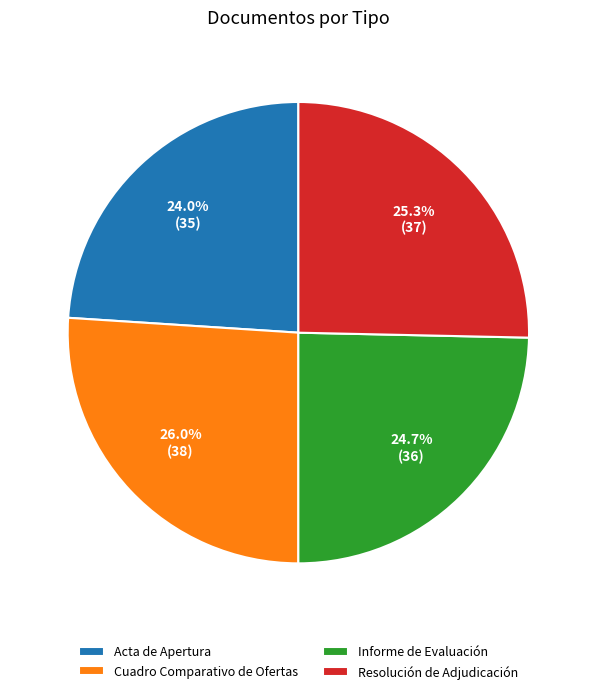

Rank the categories by value from lowest to highest.

Acta de Apertura, Informe de Evaluación, Resolución de Adjudicación, Cuadro Comparativo de Ofertas